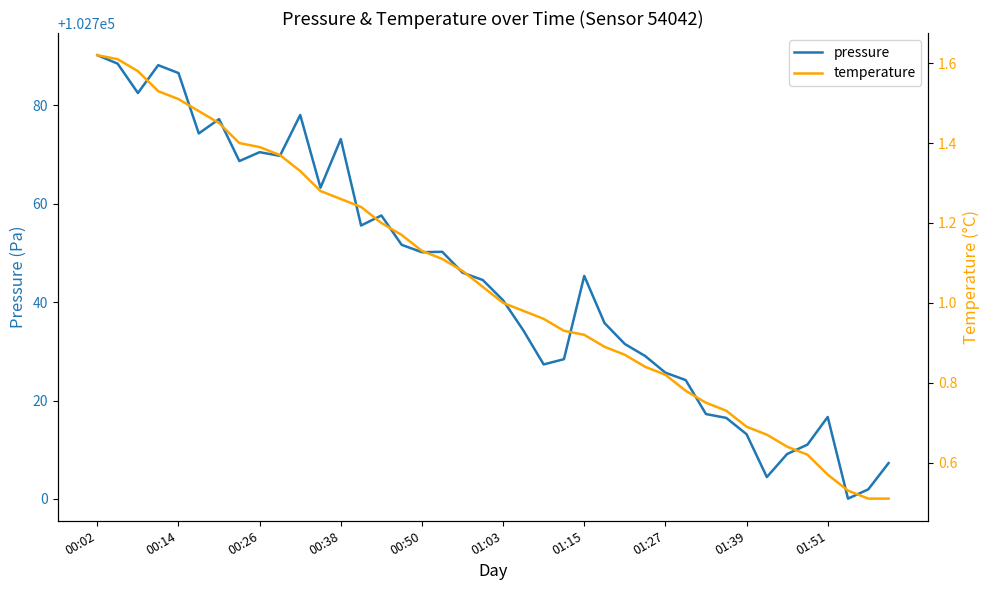

The value of pressure at 01:27 is 102725.7. True or false?

True